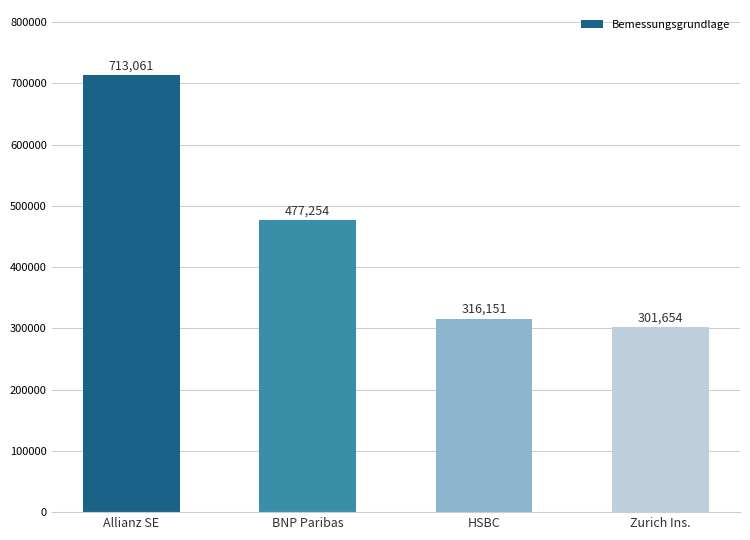

How many categories are shown in the chart?

4